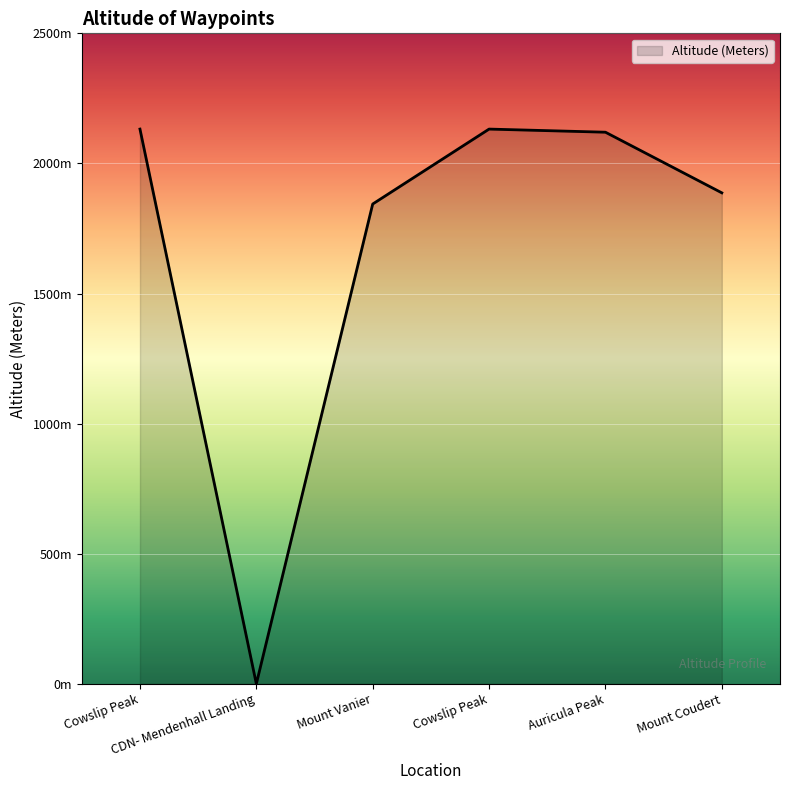

The chart shows a value of 2132 at Cowslip Peak. True or false?

True